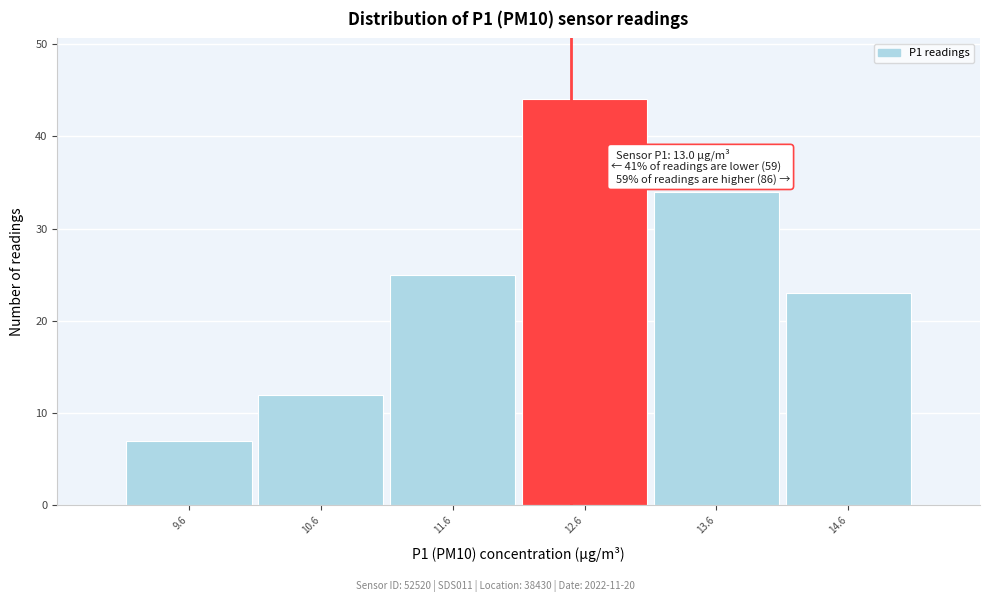

Reading left to right, extract all data points from this chart.

7	12	25	44	34	23